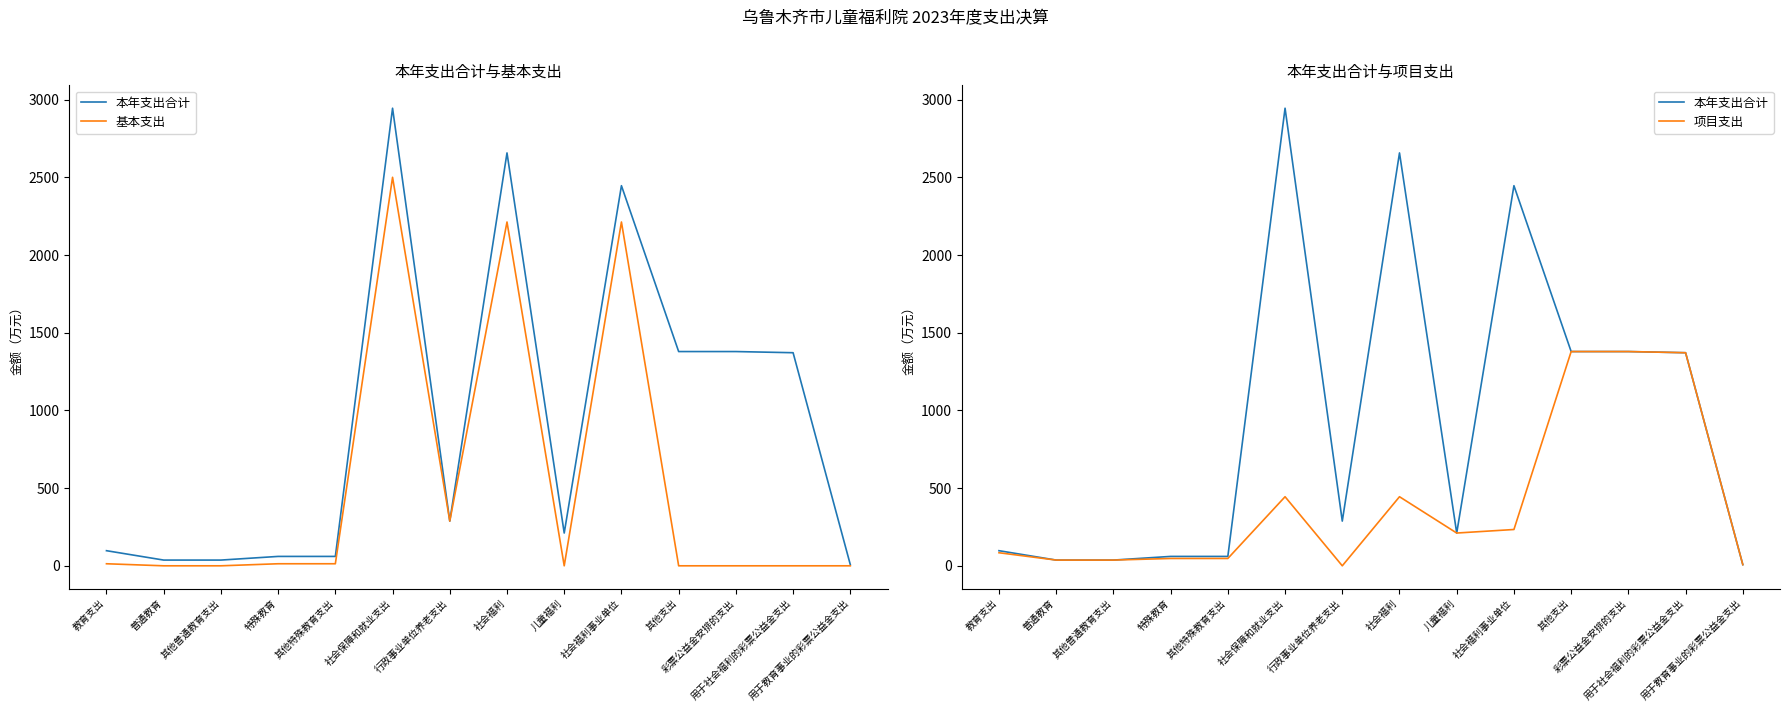

What is the label of the 8th point from the left?

社会福利